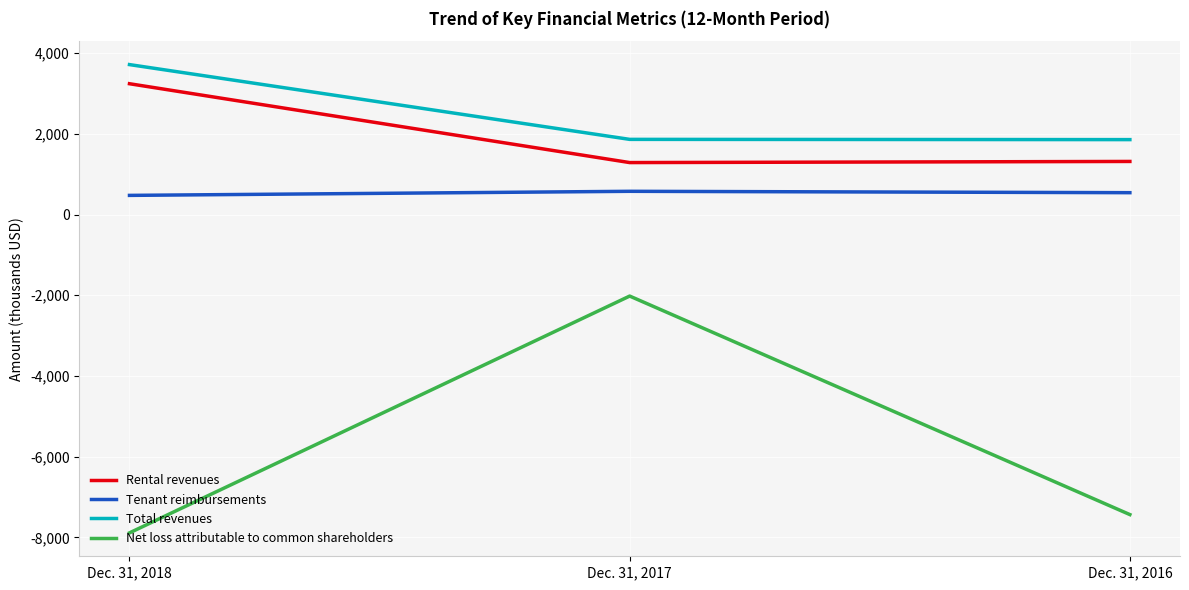

What is the difference between the Total revenues values at Dec. 31, 2018 and Dec. 31, 2016?

1859